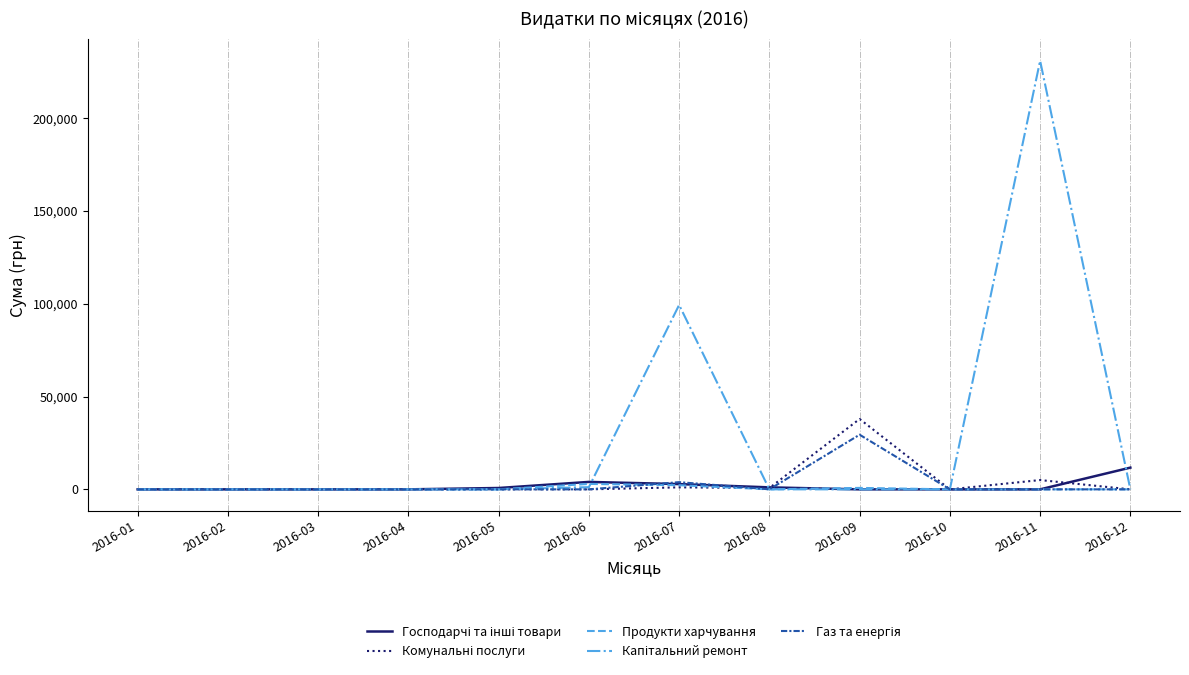

What is the difference between the highest and lowest values at 2016-12?

11702.0